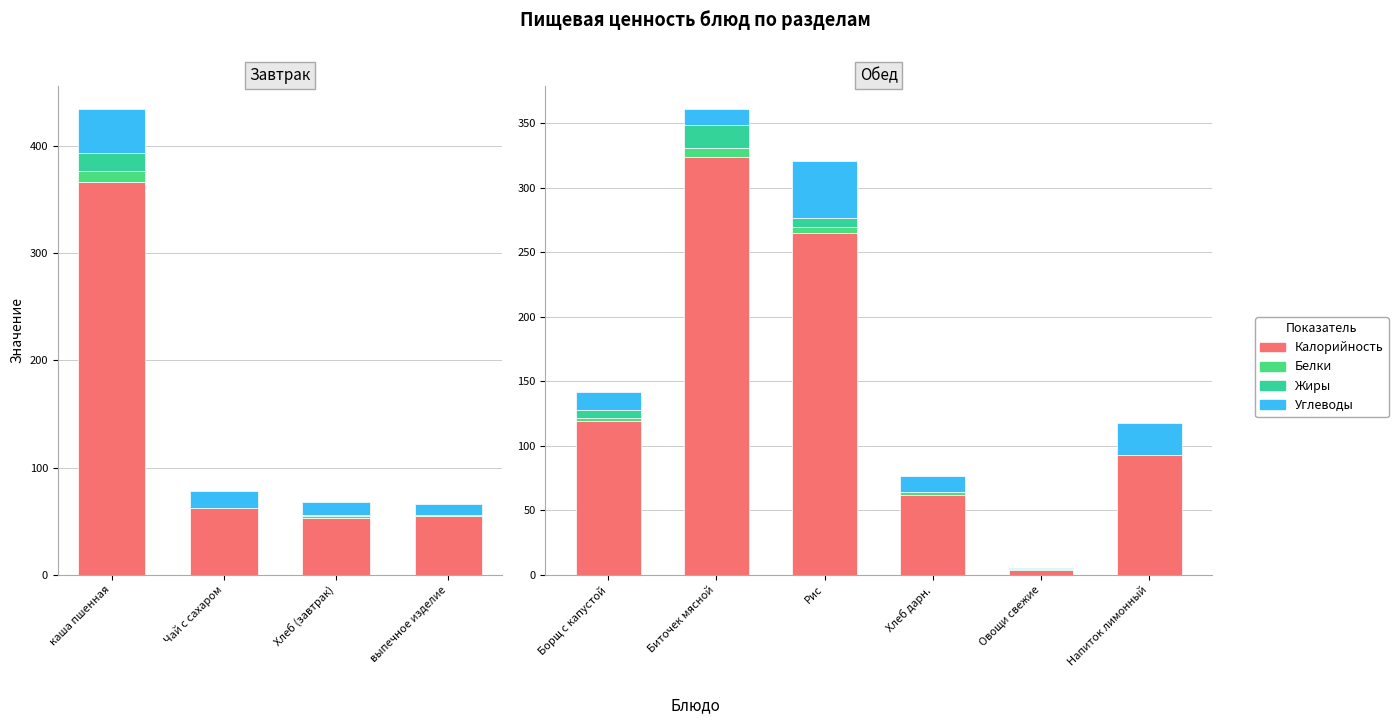

What is the value of the Углеводы bar at the 4th from the left?

12.4